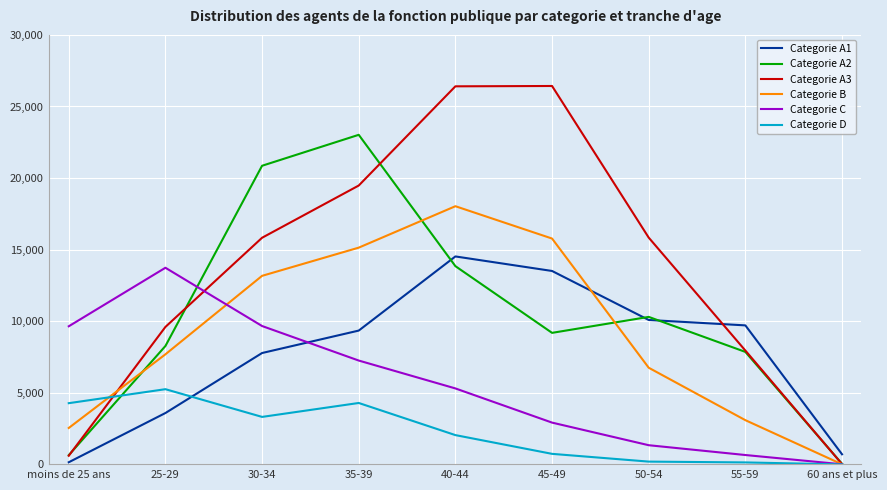

Is the value of Categorie D at moins de 25 ans greater than the value of Categorie C at 60 ans et plus?

Yes